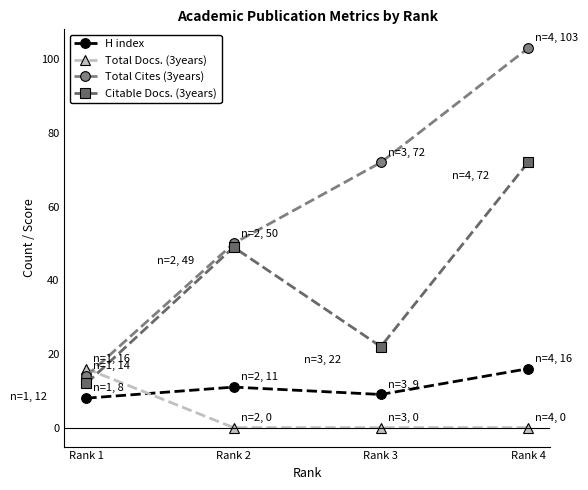

At which category is the sum across all series the highest?

Rank 4